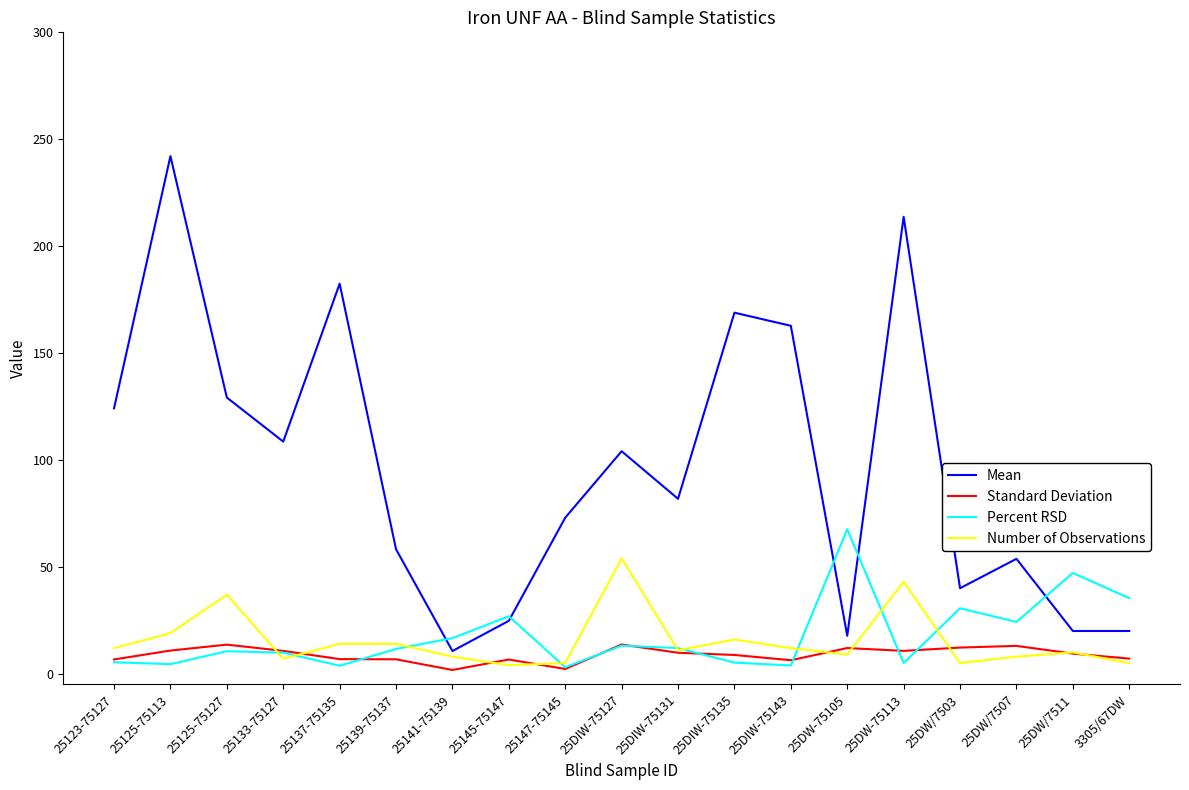

Which series has the widest spread of values?

Mean